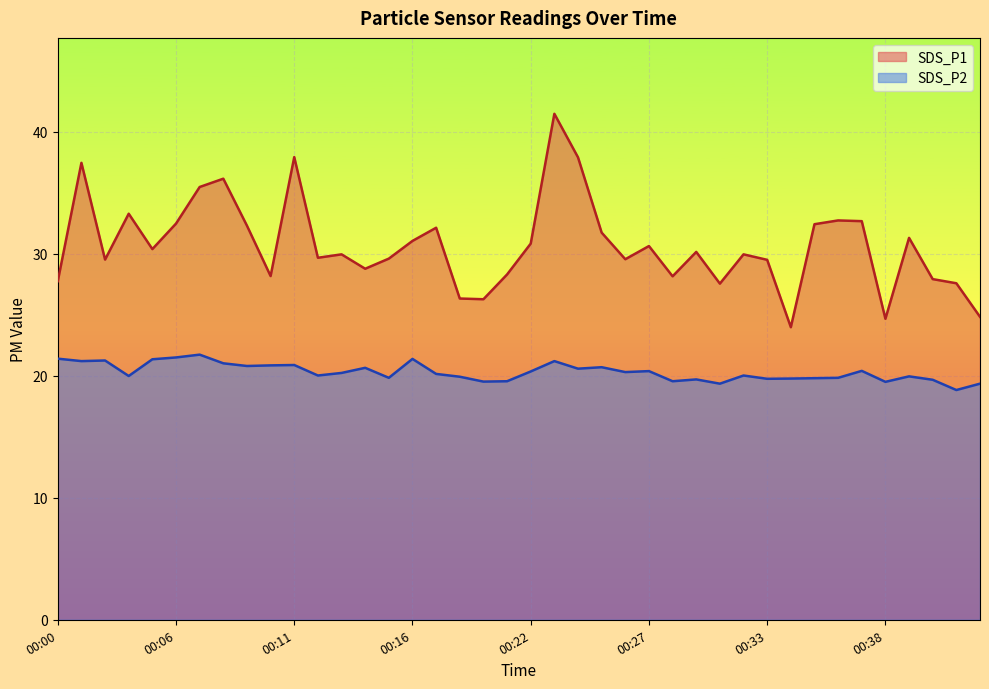

What is the value of the SDS_P1 point at the 20th from the left?

28.3